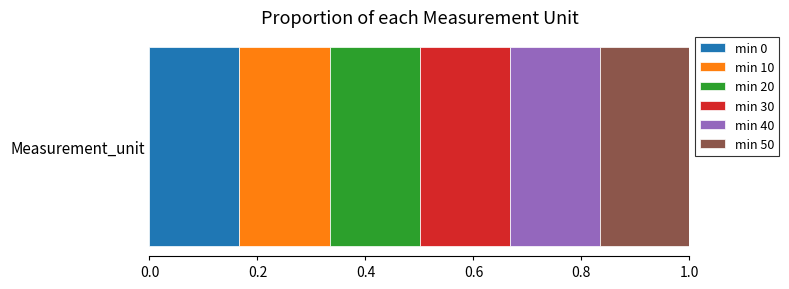

Which series has the largest total across all categories?

50-59 min